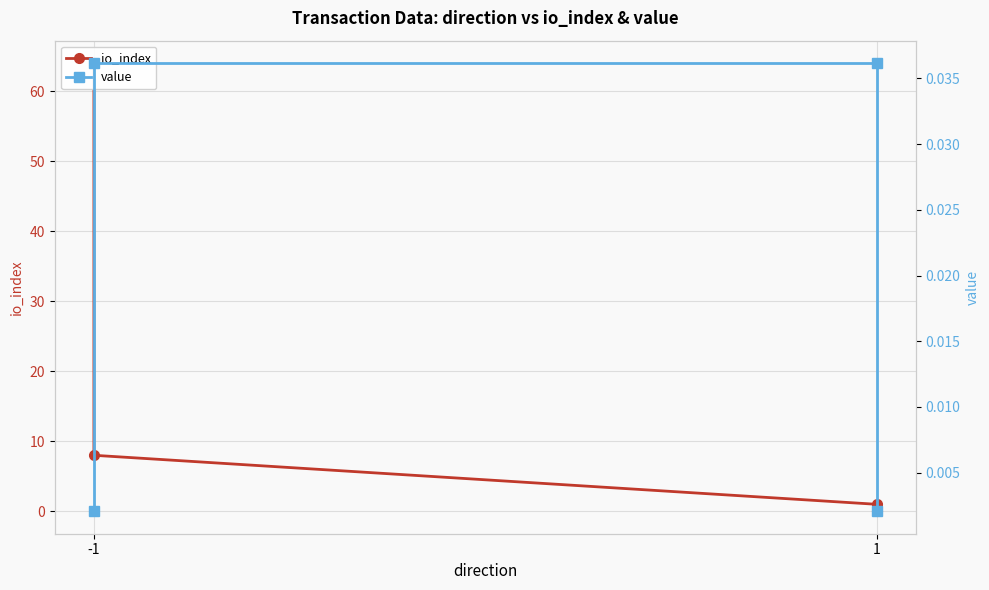

List the series in order of their peak value, lowest first.

value, io_index